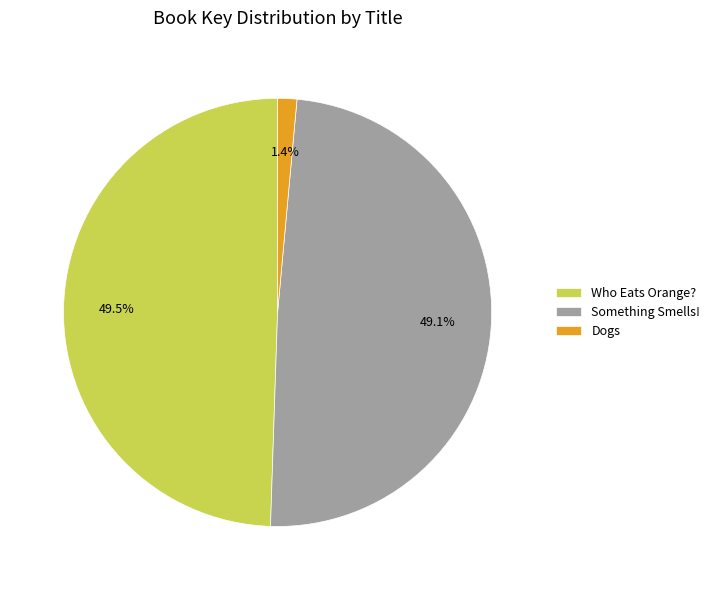

Is the sum of Who Eats Orange? and Dogs greater than half?

Yes